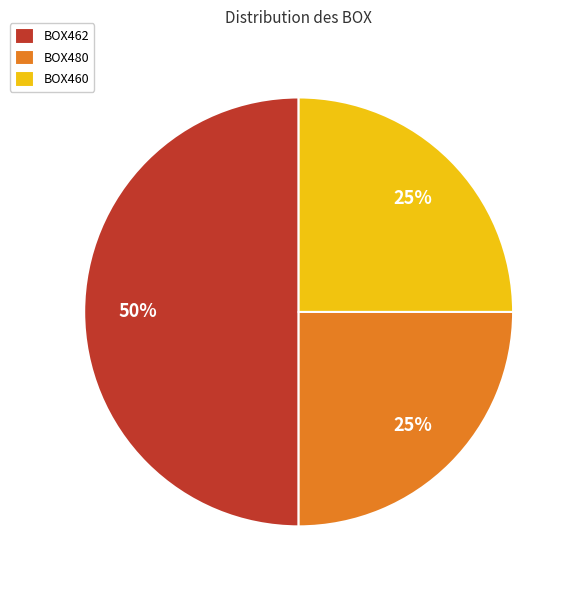

To the nearest percent, what is the difference between the largest and smallest slice percentages?

25%